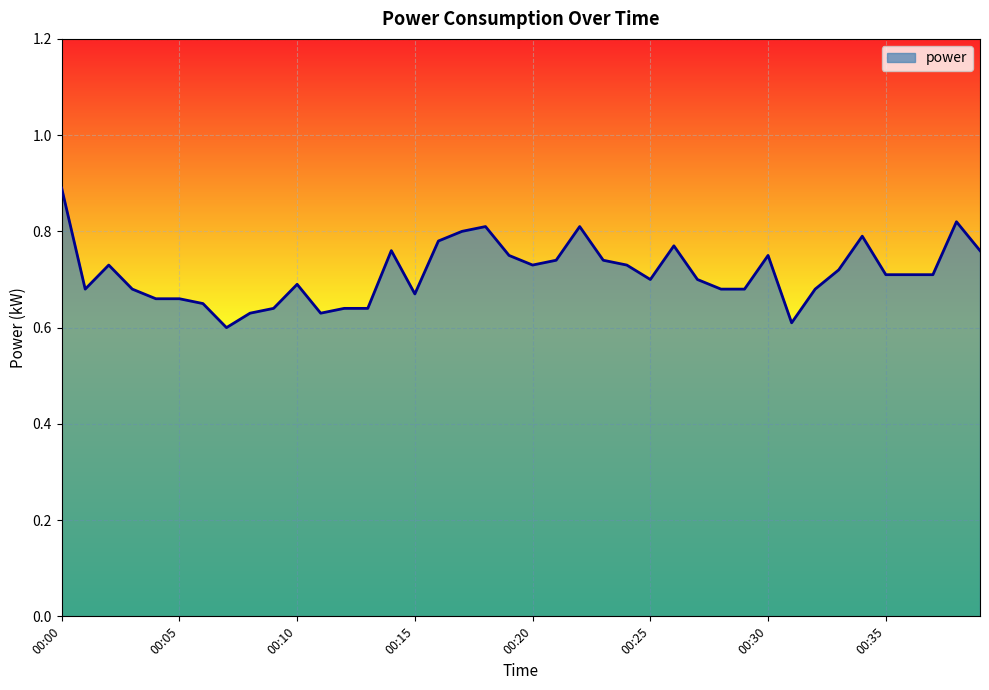

What is the difference between the maximum and minimum values?

0.3